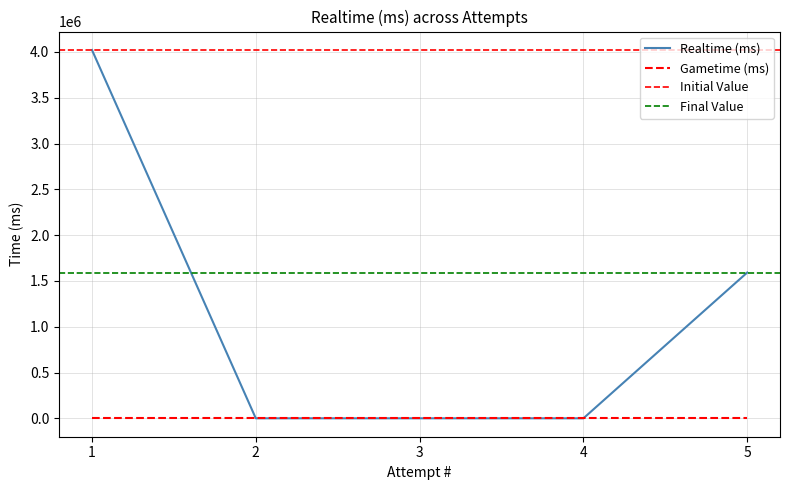

The chart shows a value of 0 at 4. True or false?

True